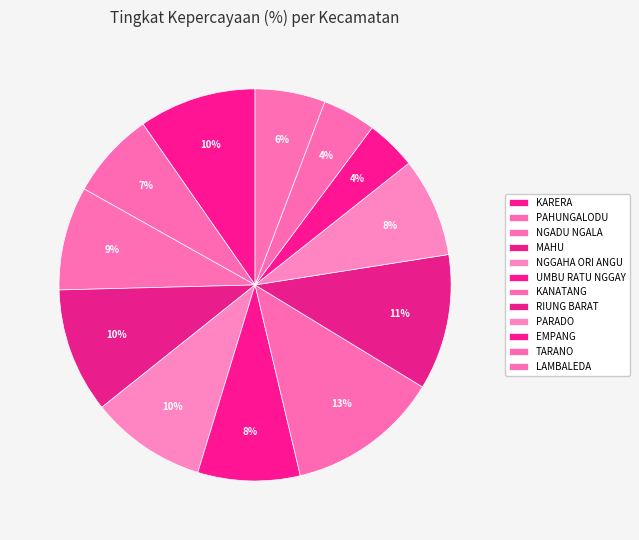

Do RIUNG BARAT and TARANO together represent more than half of the pie?

No